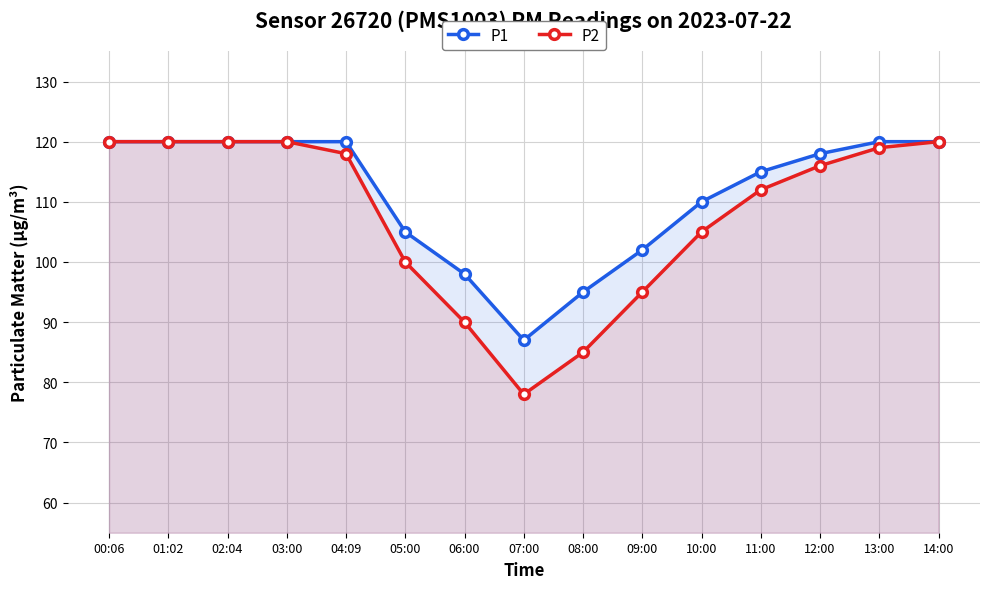

At how many categories does at least one series exceed 95?

13